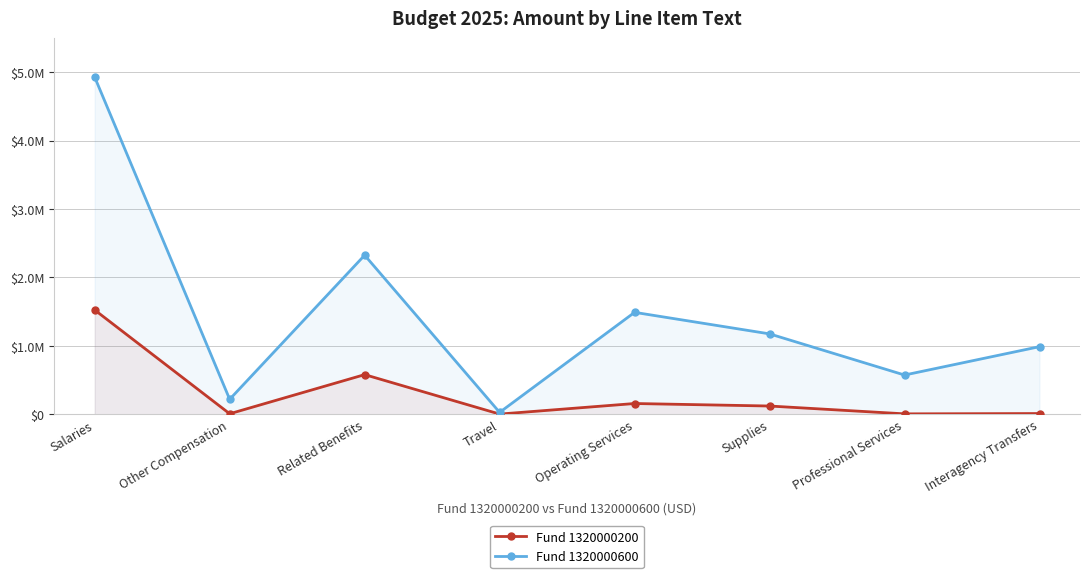

How many lines are shown in the chart?

2